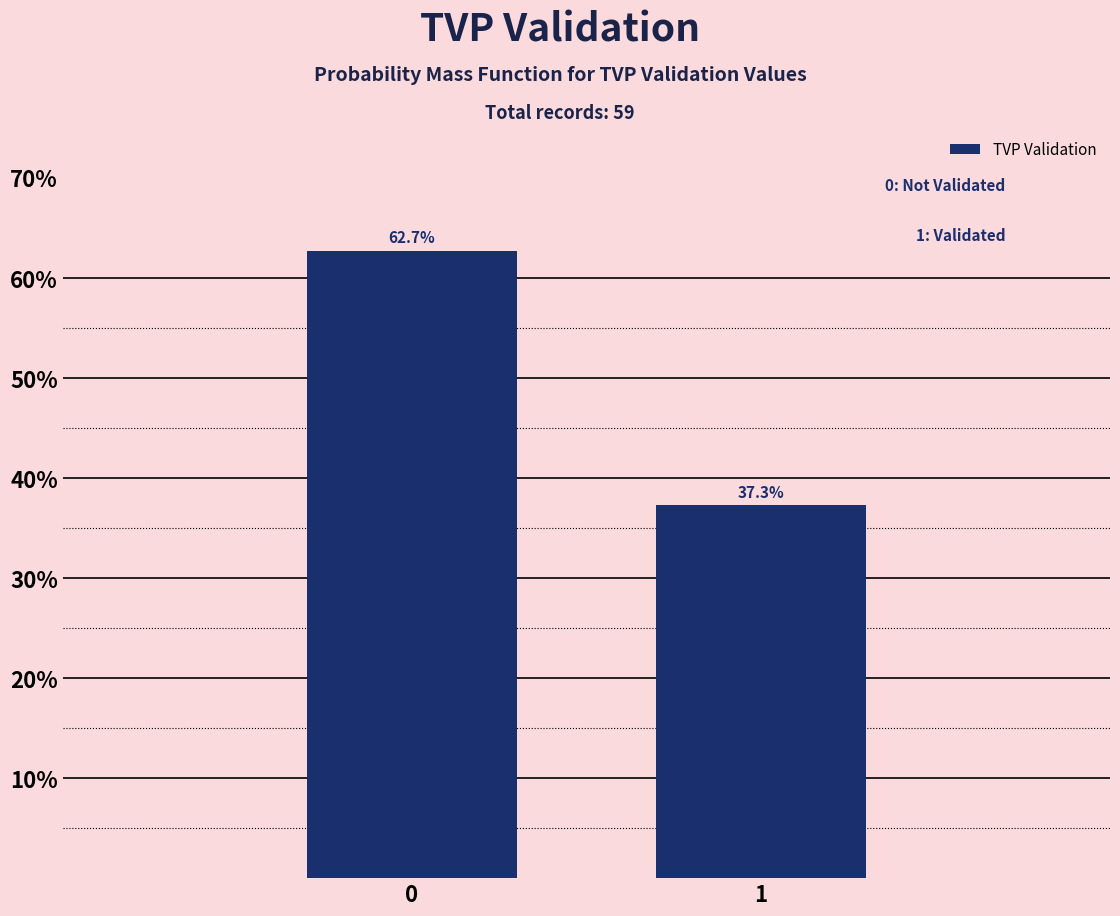

Reading right to left, transcribe all the data shown in this chart.

1=37.3	0=62.7